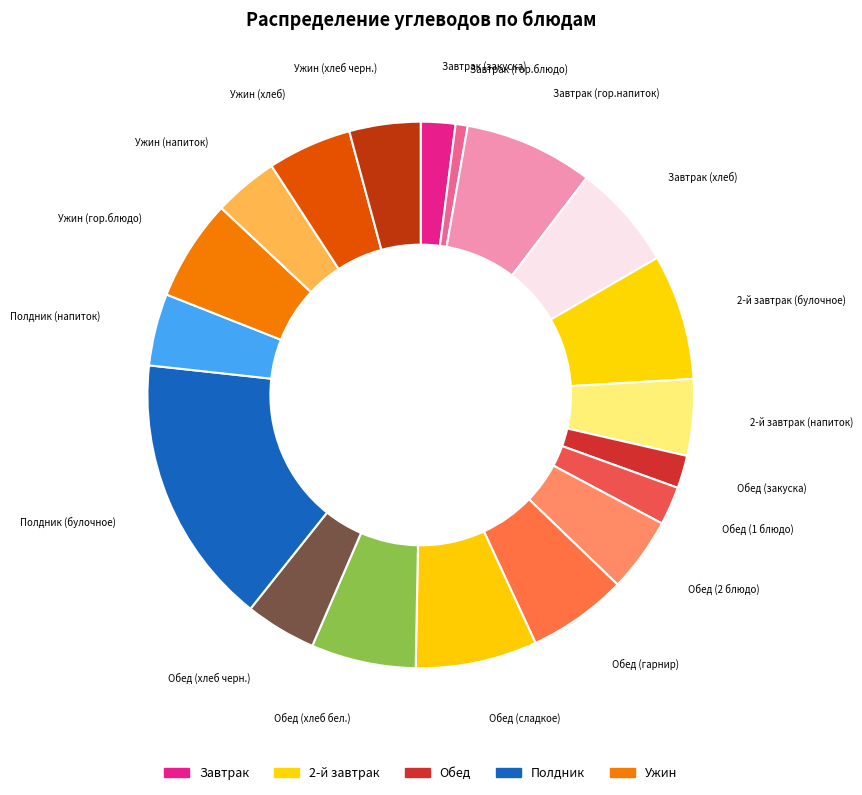

Count the number of slices in the pie.

19